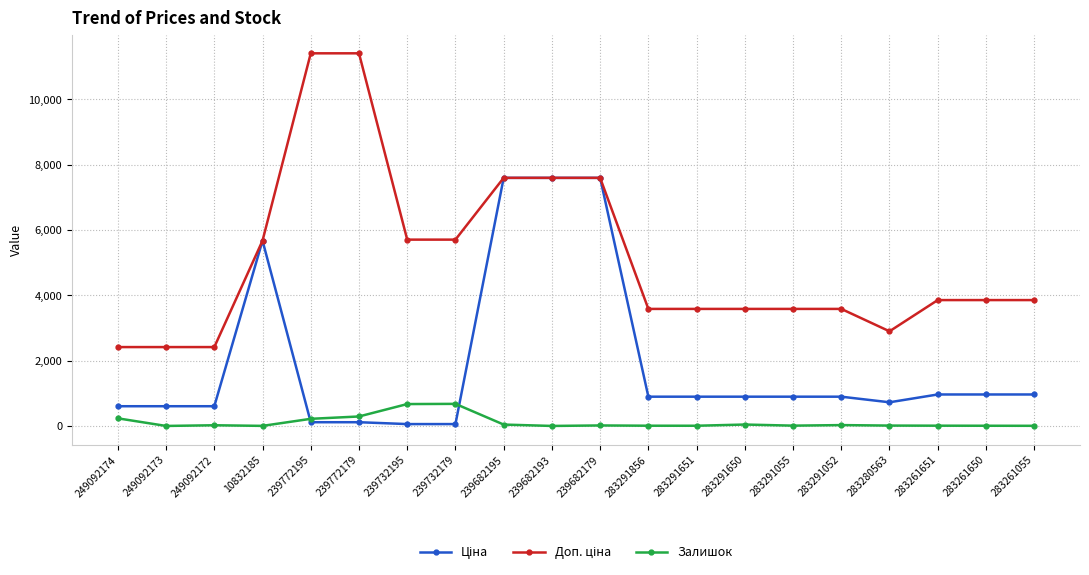

How many lines are shown in the chart?

3